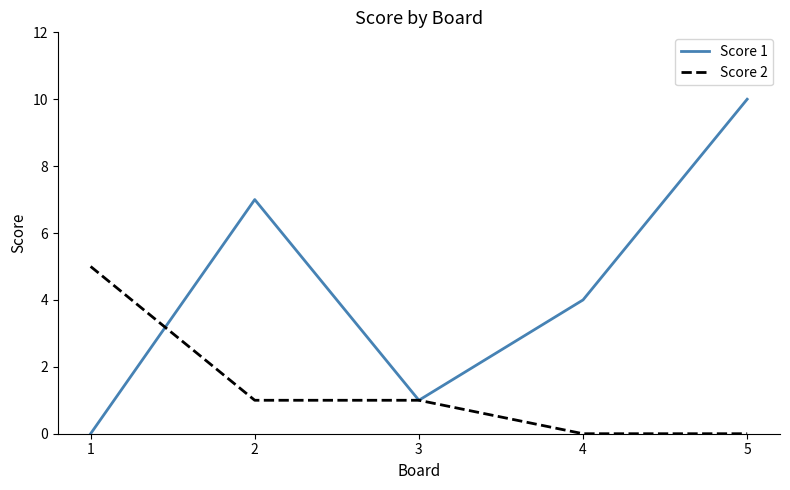

At which label does Score 1 first exceed 4?

2